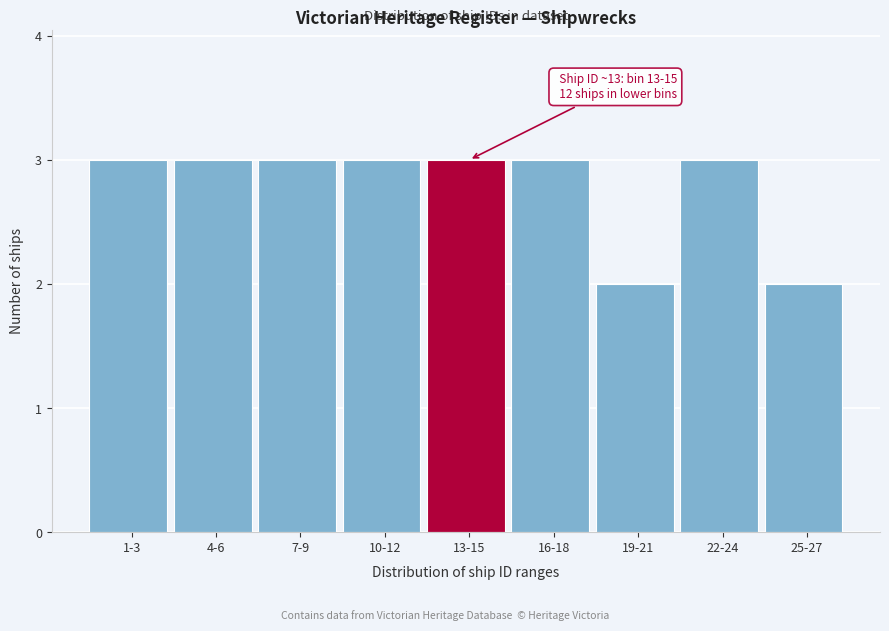

Reading left to right, what are all the values shown in this chart?

3	3	3	3	3	3	2	3	2